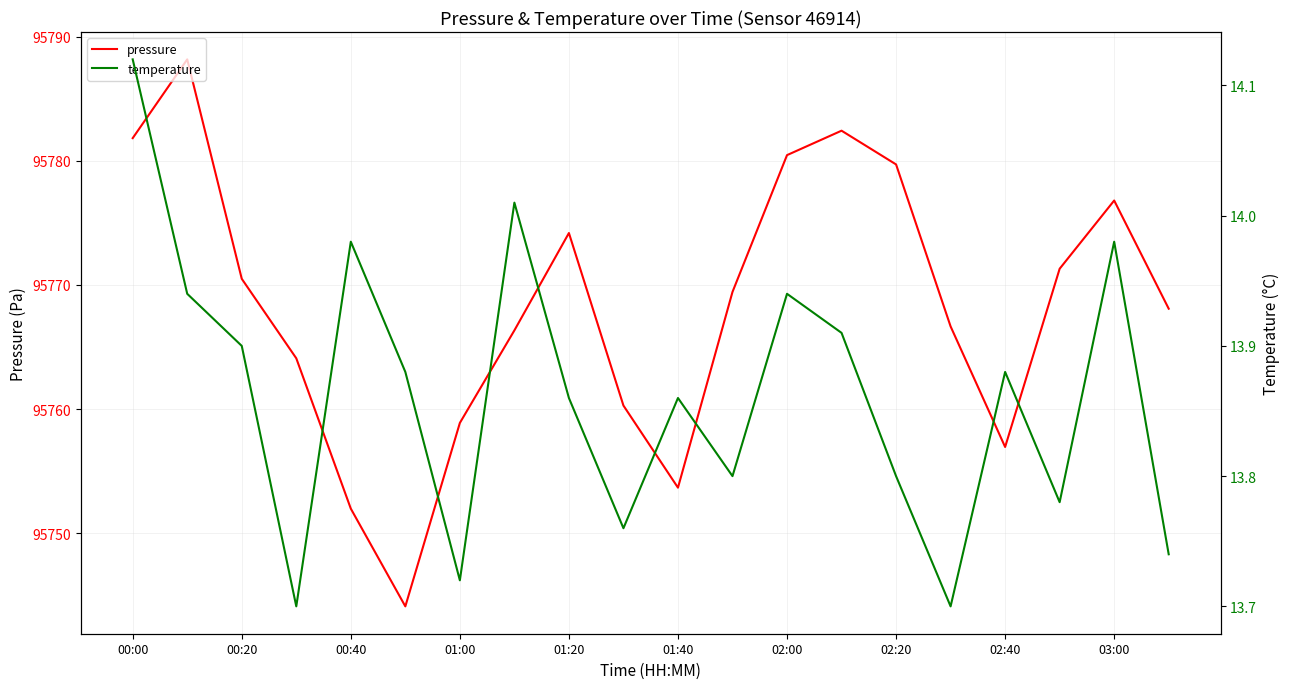

Does the chart have visible grid lines?

Yes